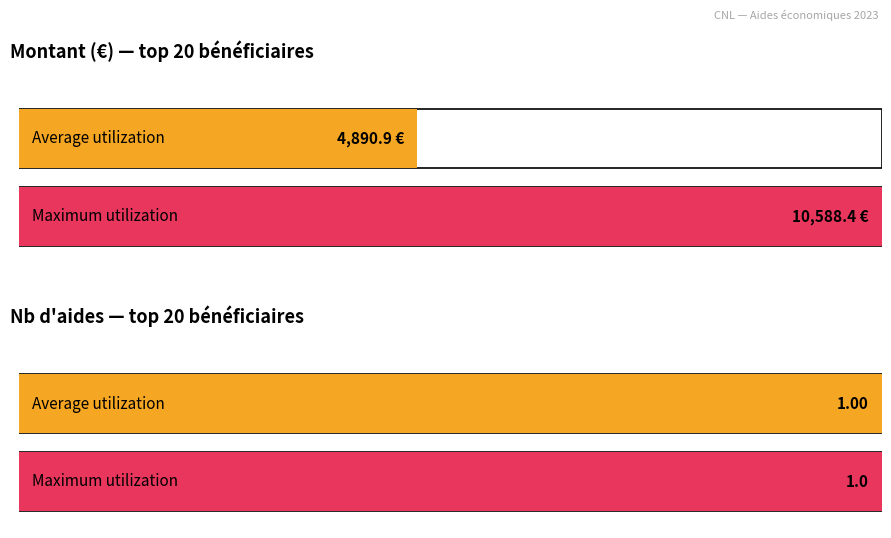

Does the chart contain stacked bars?

No